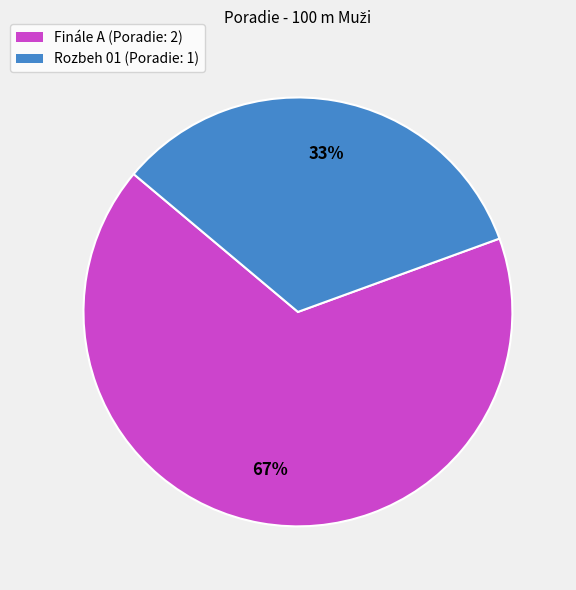

To the nearest percent, what portion does Finále A represent?

67%